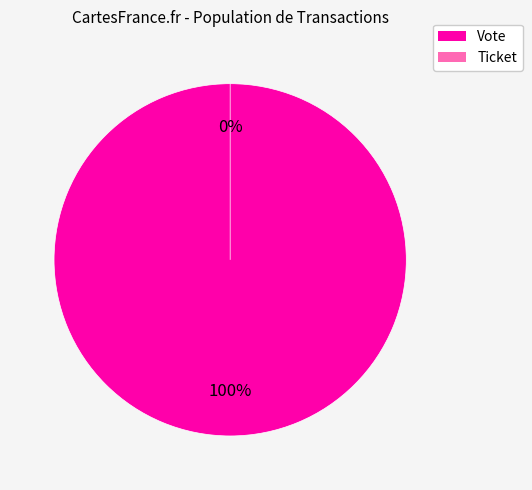

To the nearest percent, what is the combined percentage of Vote and Ticket?

100%